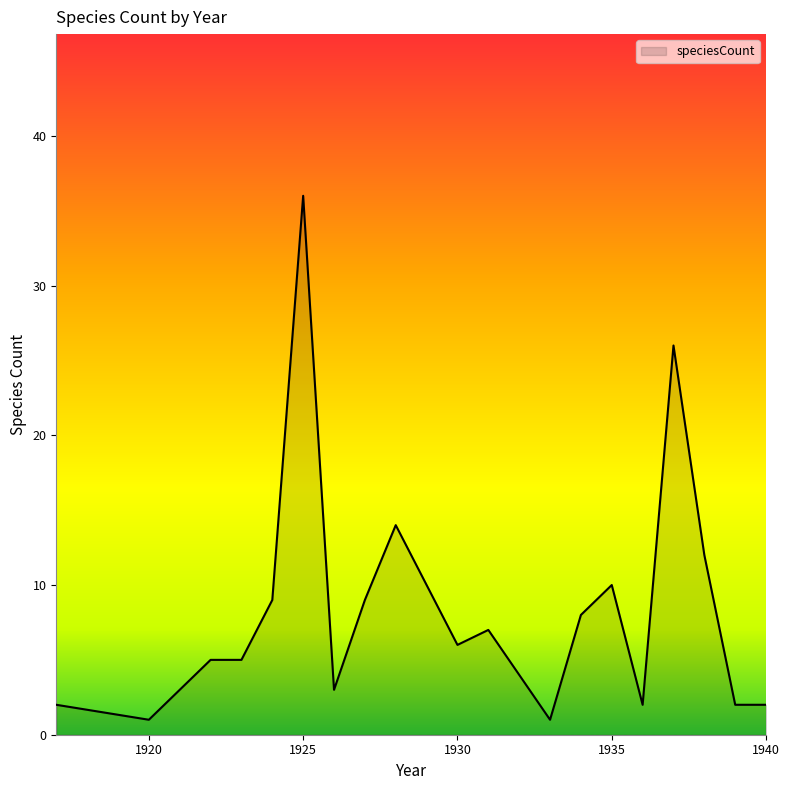

What is the greatest value displayed?

36